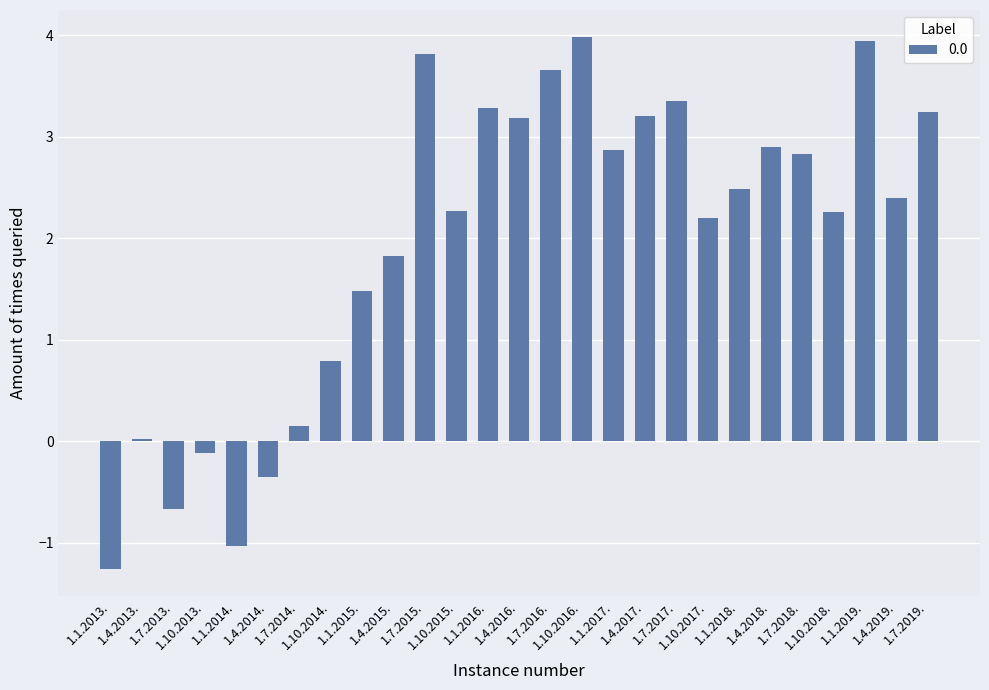

What is the maximum value shown in the chart?

4.0